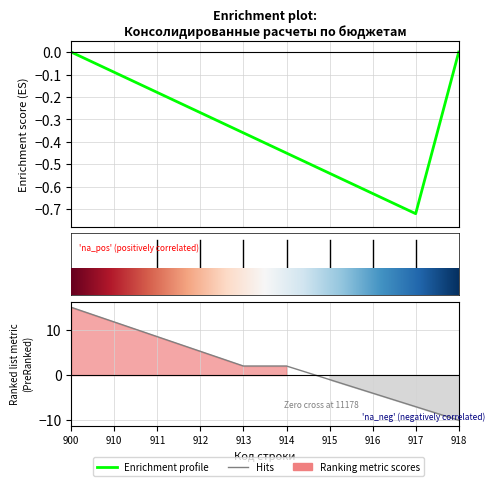

How many series are shown in this chart?

1